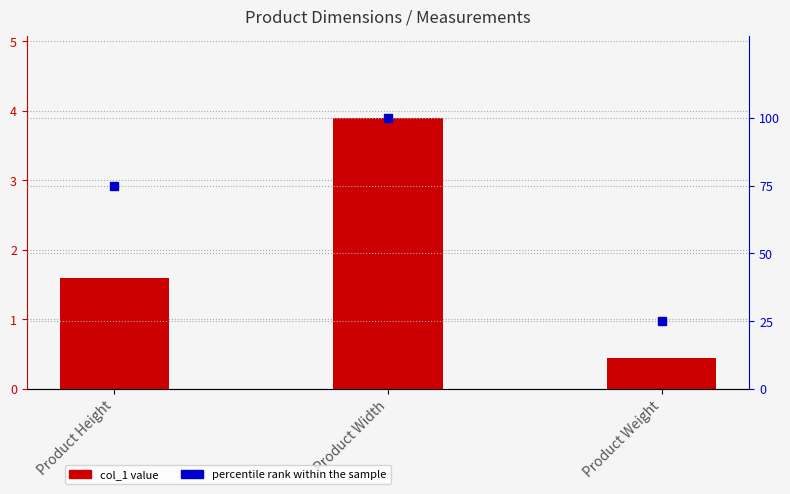

Between Product Height and Product Width, which is larger?

Product Width